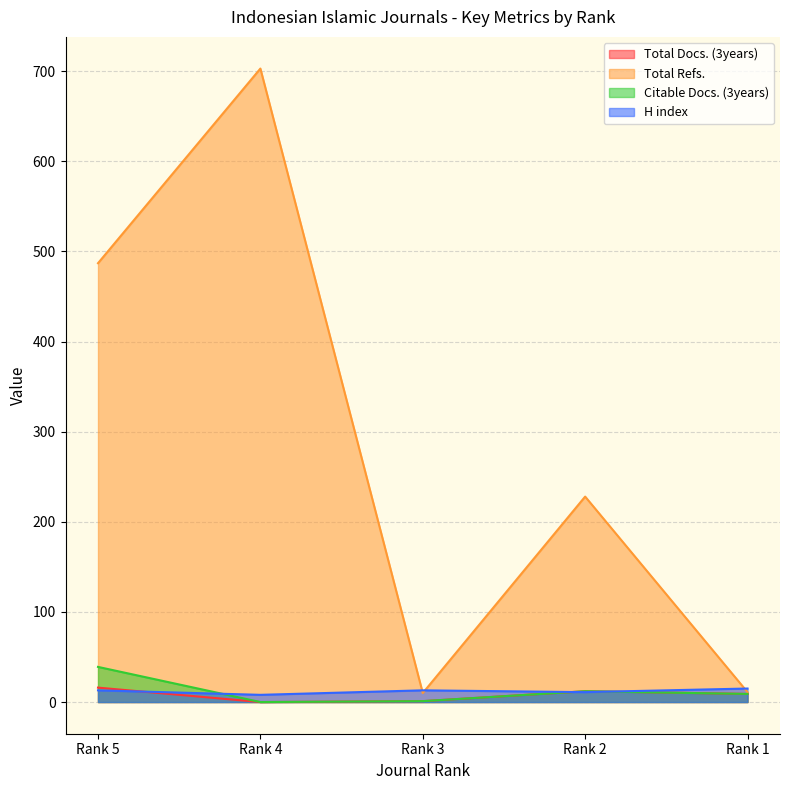

What is the value of the H index point at the 3rd from the left?

13